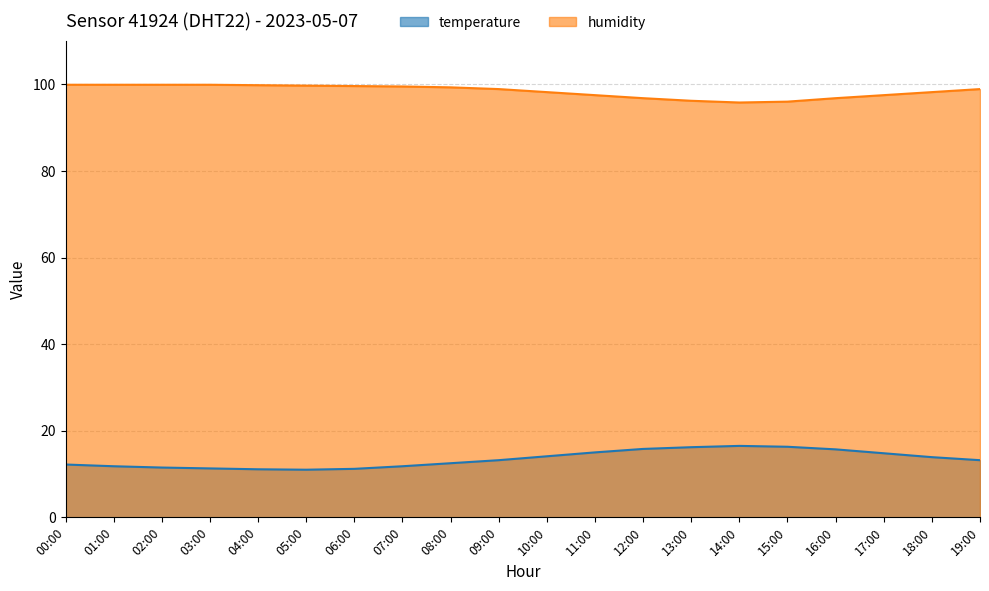

What is the difference between the humidity values at 15:00 and 19:00?

2.9